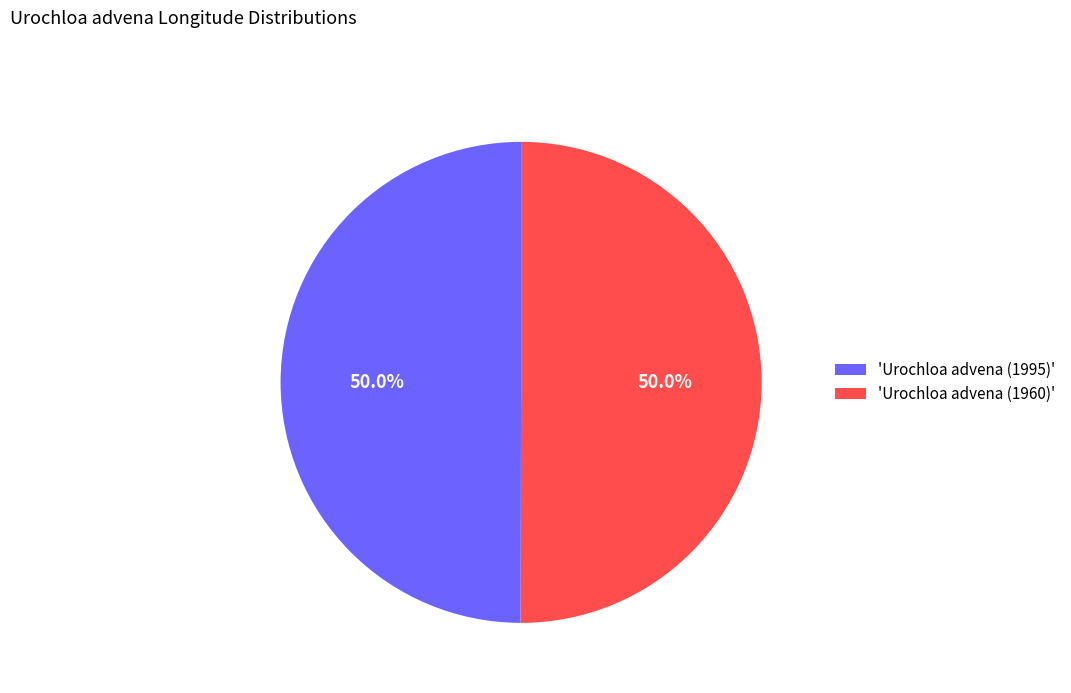

Is the sum of 'Urochloa advena (1960)' and 'Urochloa advena (1995)' greater than half?

Yes